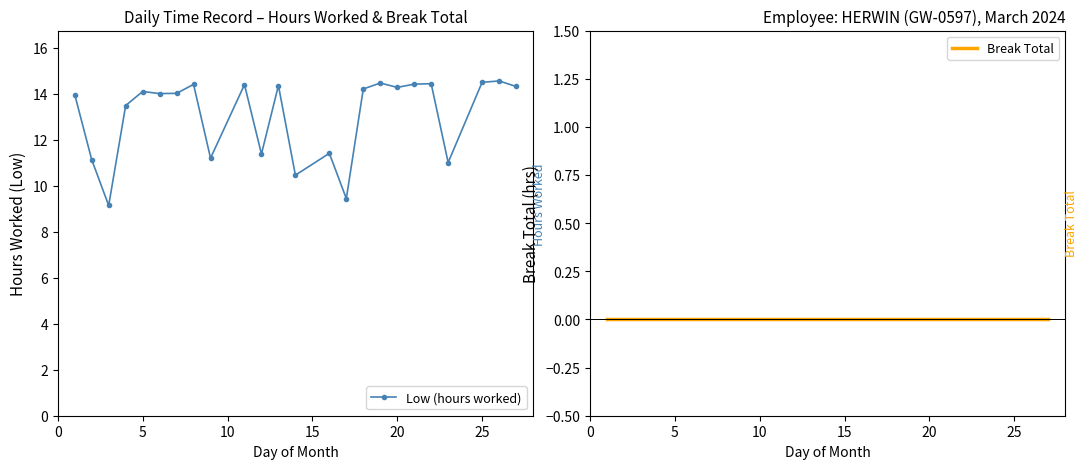

Is it true that Low (hours worked) equals 2.4 at 5?

False